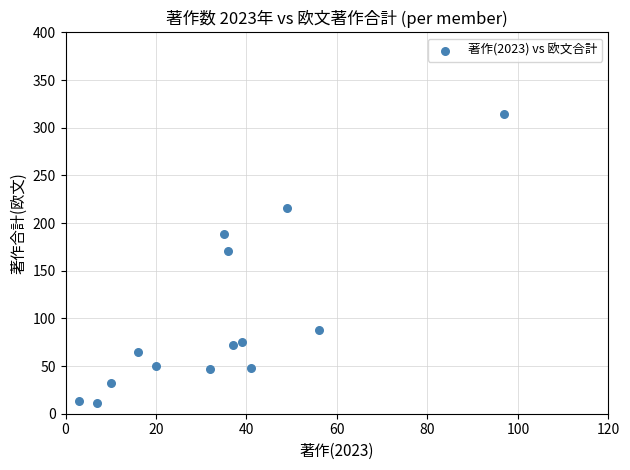

What is the range of Y values (max minus min)?

303